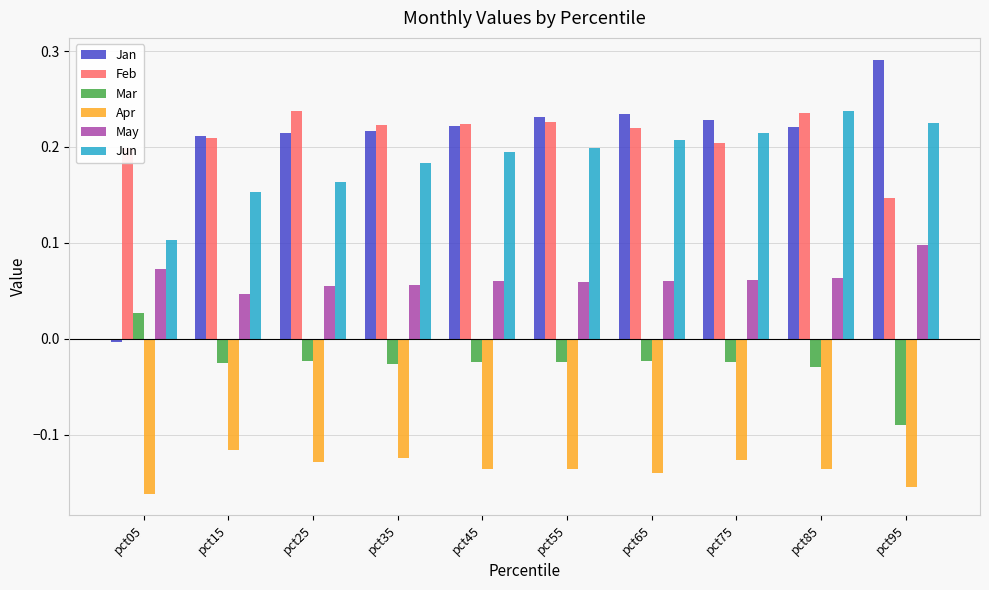

Which series has the widest spread of values?

Jan